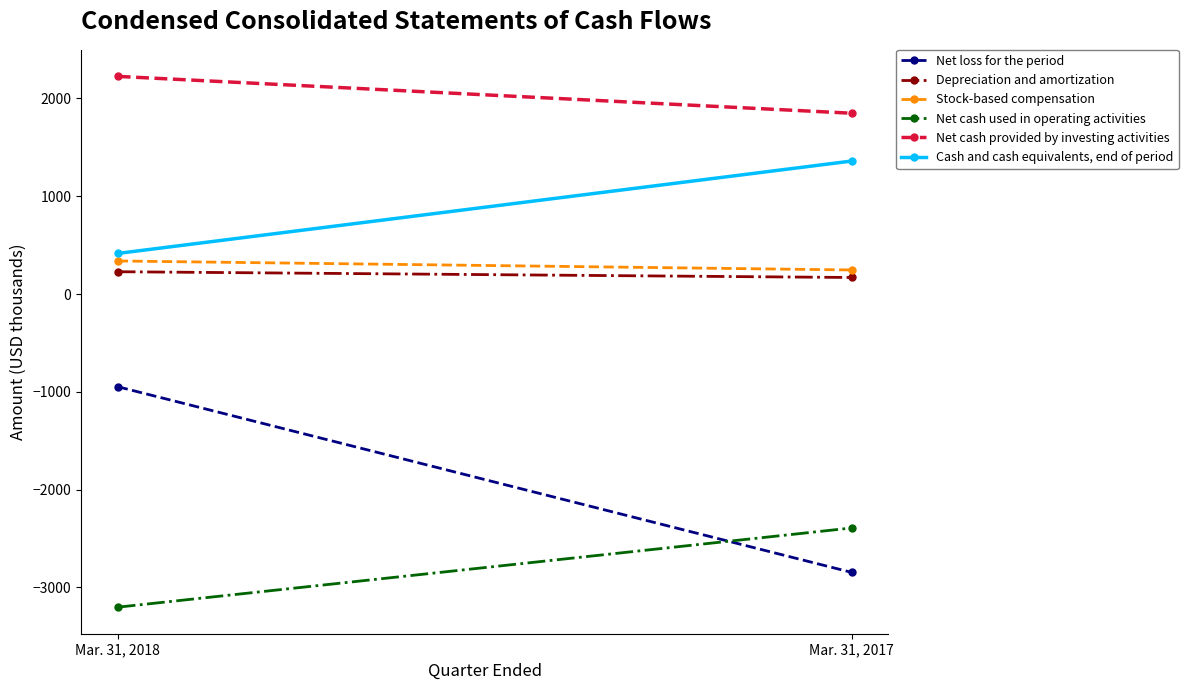

What is the value of the Net cash provided by investing activities point at the 2nd from the left?

1849